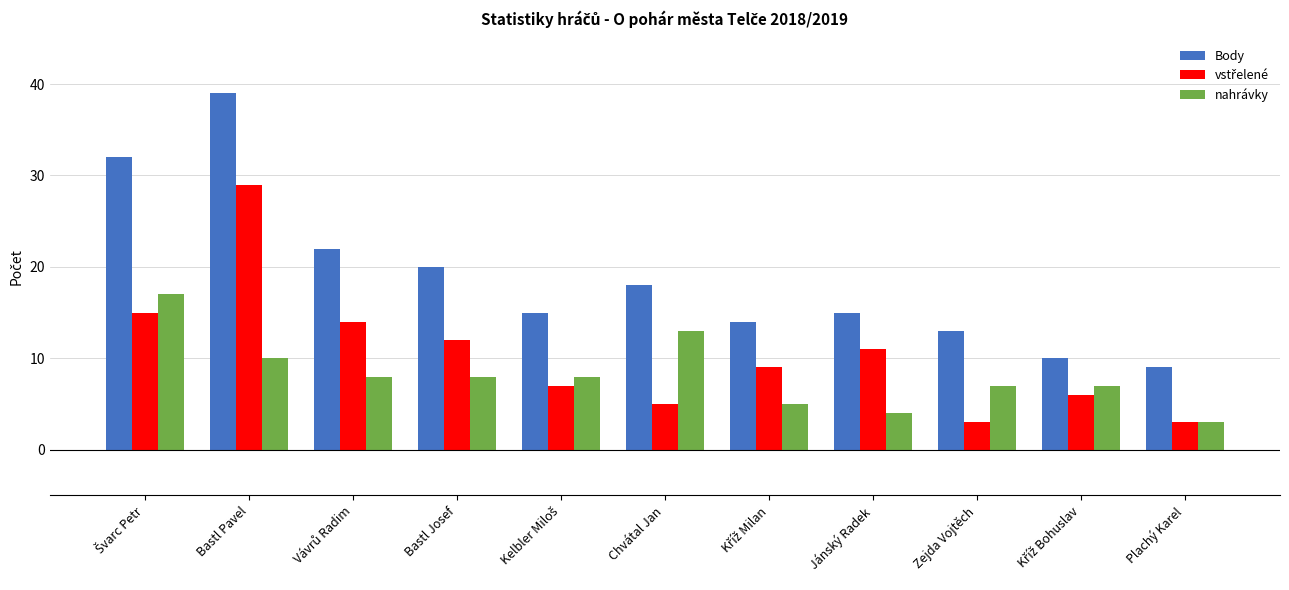

What is the spread (max minus min) of values at Bastl Josef?

12